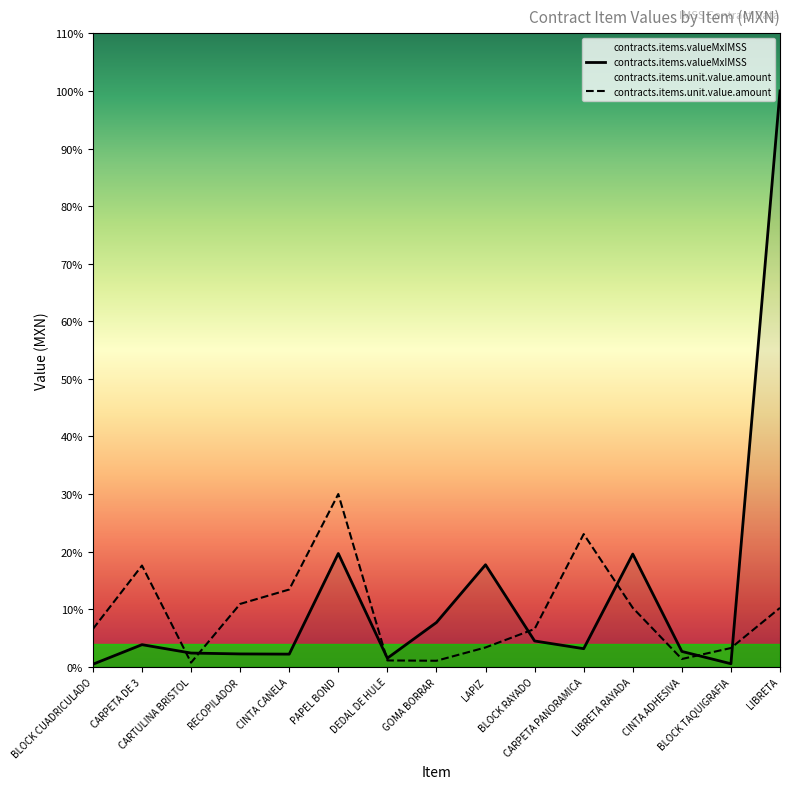

Rank the series by their maximum value, from highest to lowest.

contracts.items.valueMxIMSS, contracts.items.unit.value.amount